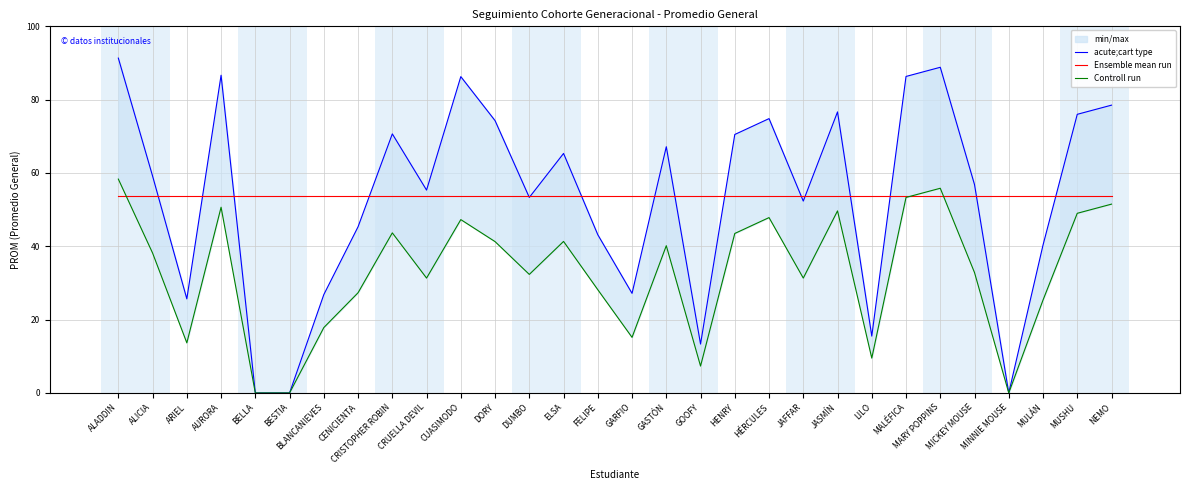

What is the difference between the maximum and minimum values in the acute;cart type series?

91.3